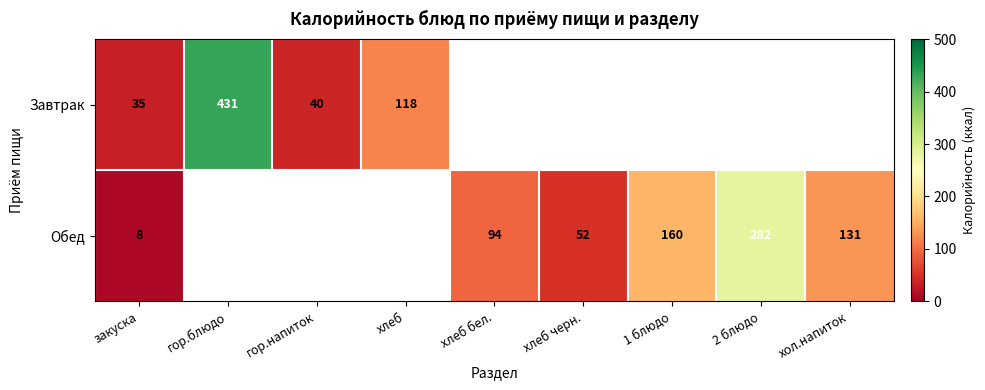

Is the value of Завтрак at хлеб greater than the value of Обед at хлеб черн.?

Yes